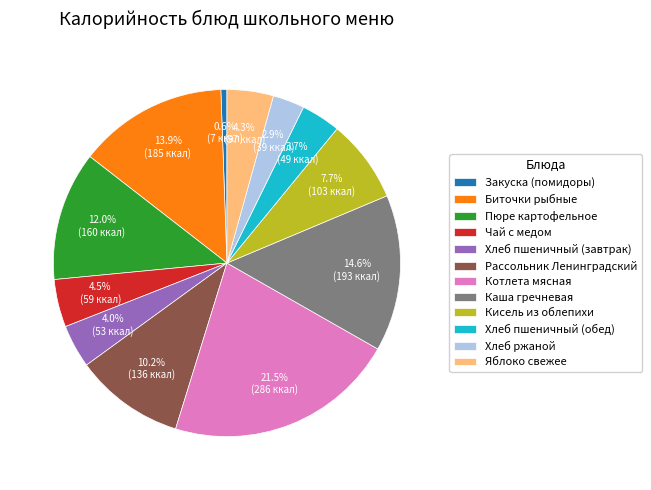

What is the largest slice in the pie chart?

Котлета мясная